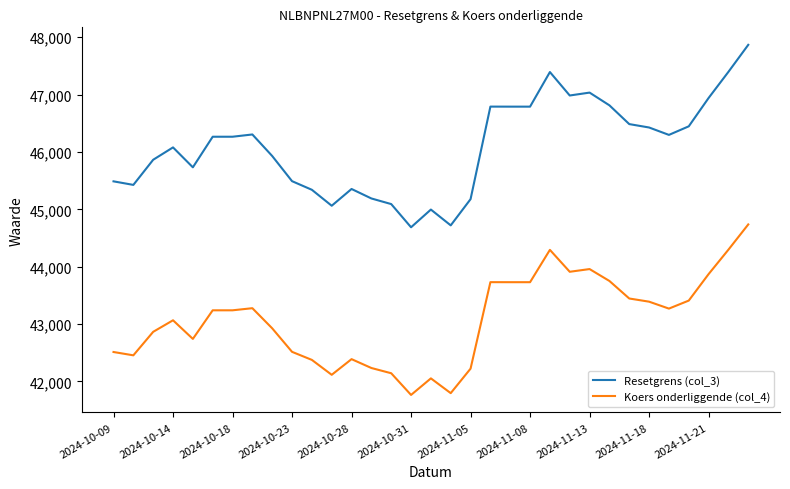

What is the maximum value for Koers onderliggende (col_4)?

44736.6